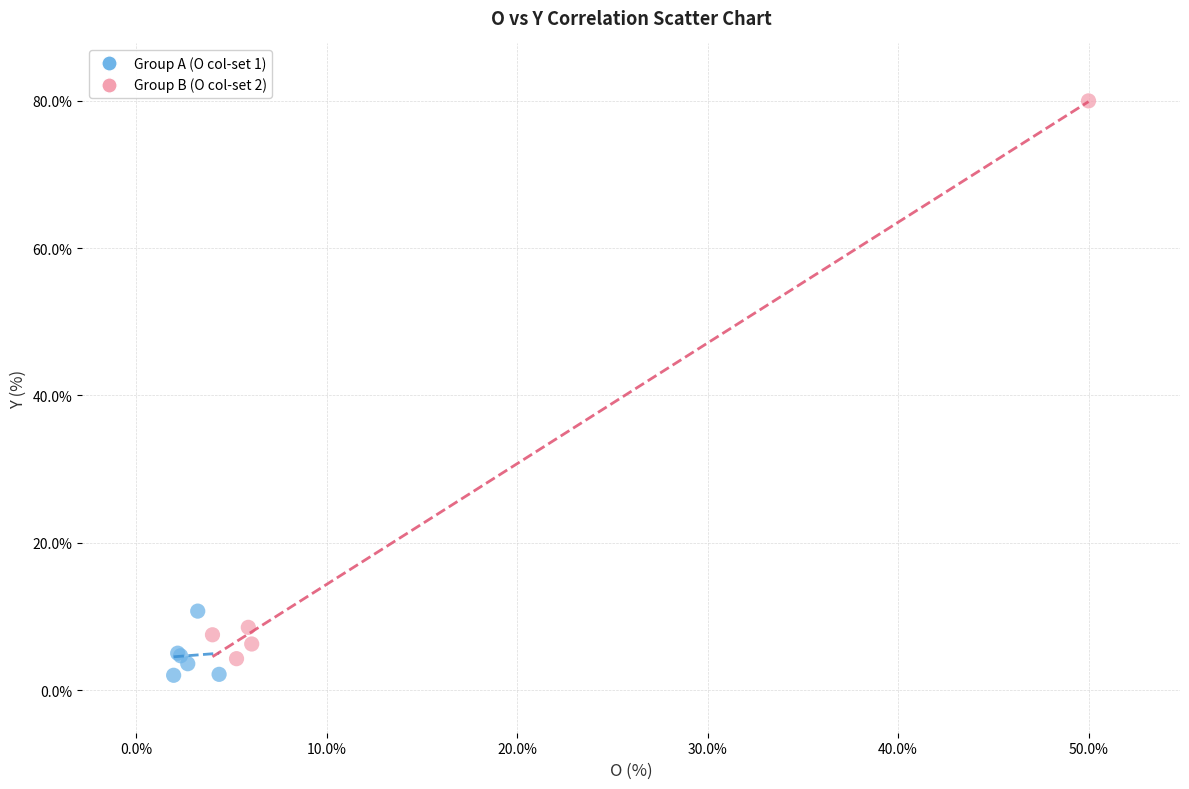

Which series has the largest Y range (max minus min)?

Group B (O col-set 2)